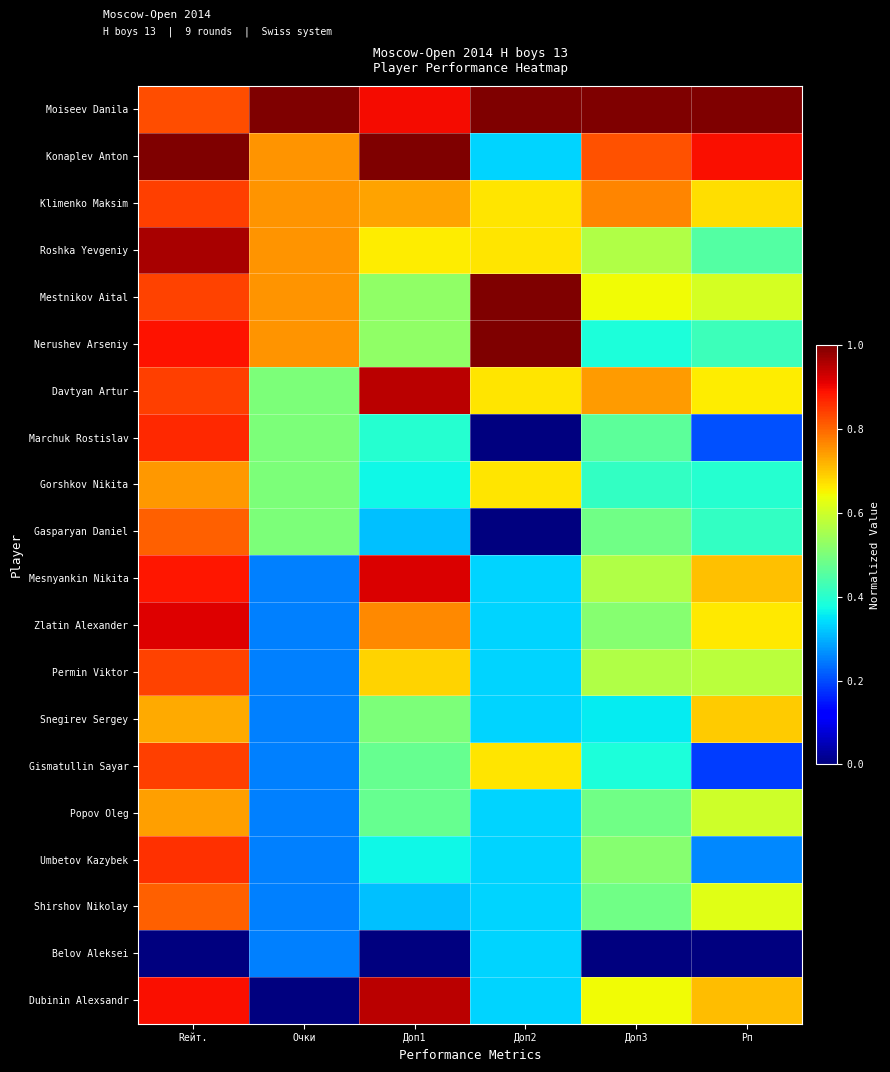

Which category has the highest value across all series?

Очки